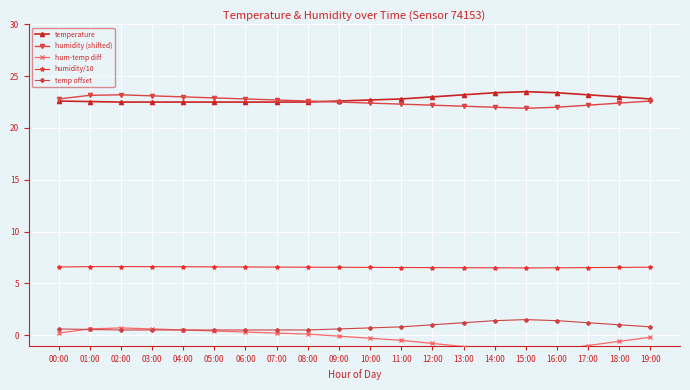

How many data points in humidity (shifted) are less than 22?

1